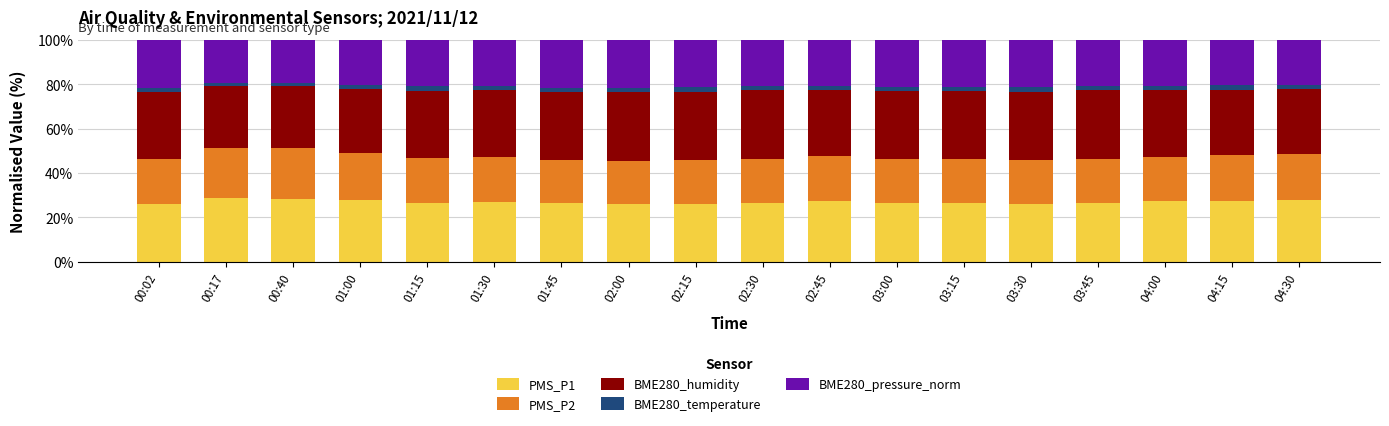

What is the difference between the maximum and minimum values in the PMS_P1 series?

2.9